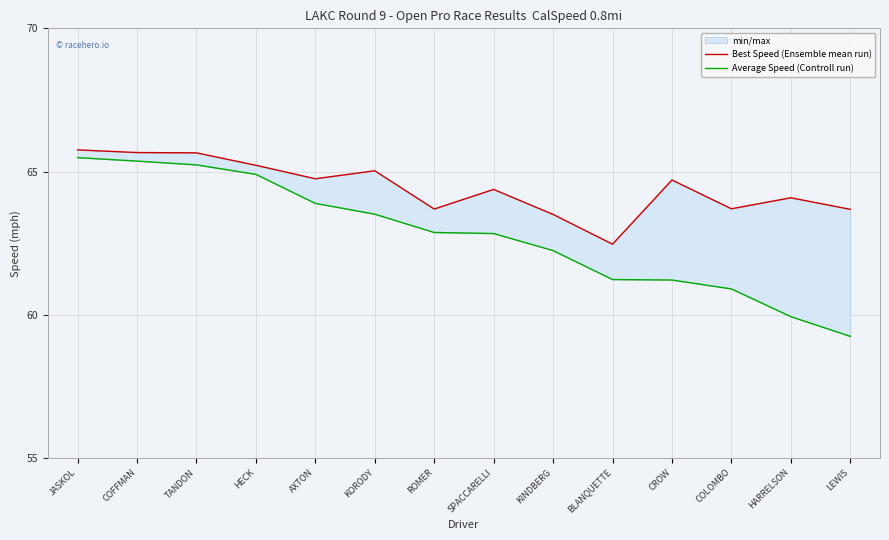

What is the maximum value shown in the chart?

65.8